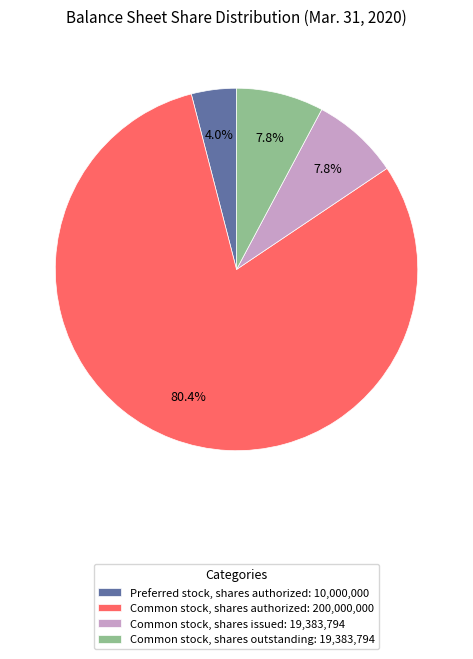

Which category has the biggest portion of the pie?

Common stock, shares authorized: 200,000,000